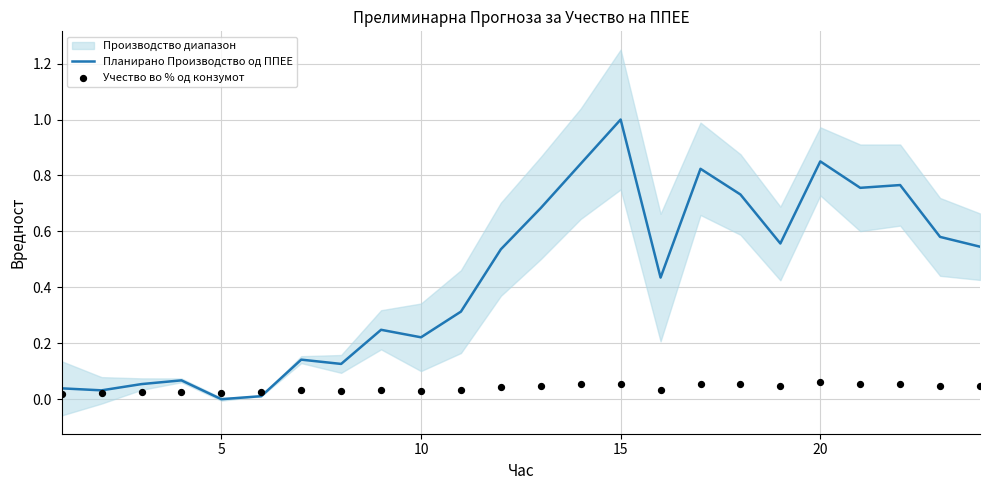

What is the maximum value for Планирано Производство од ППЕЕ?

1.0